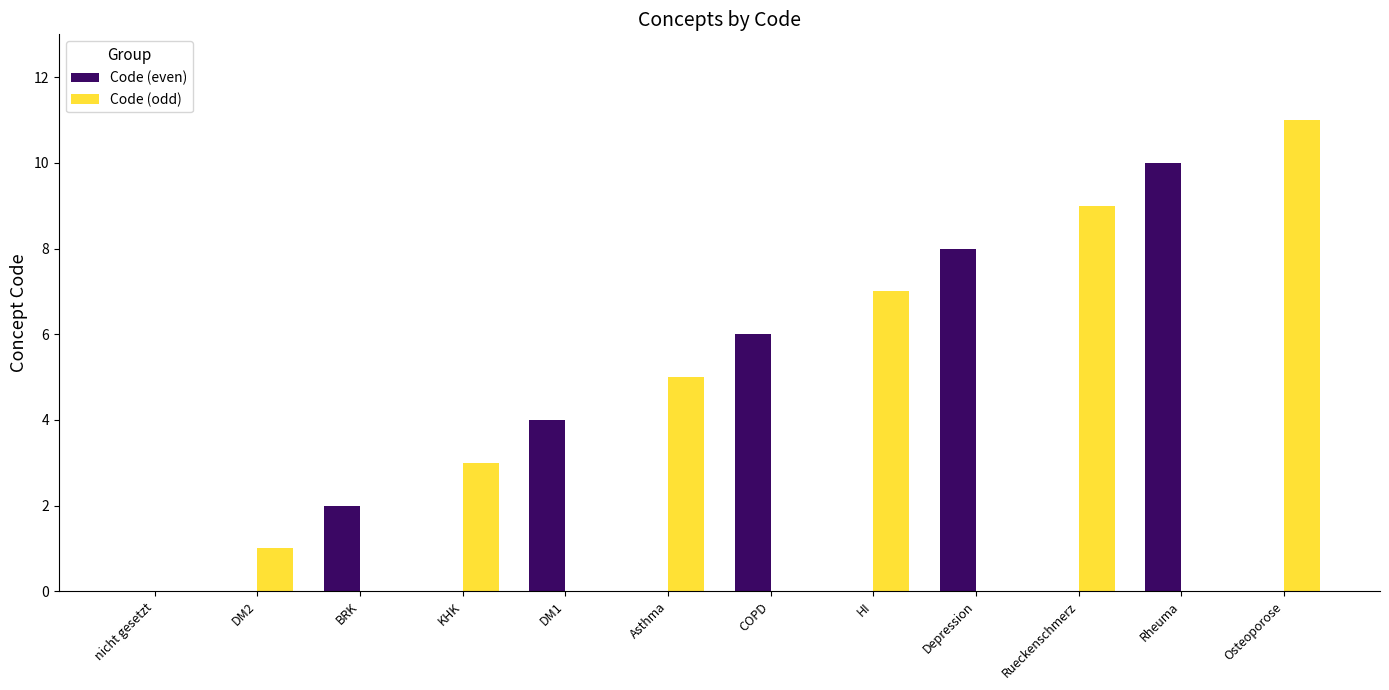

True or false: Code (odd) has a value of -7 at Depression.

False